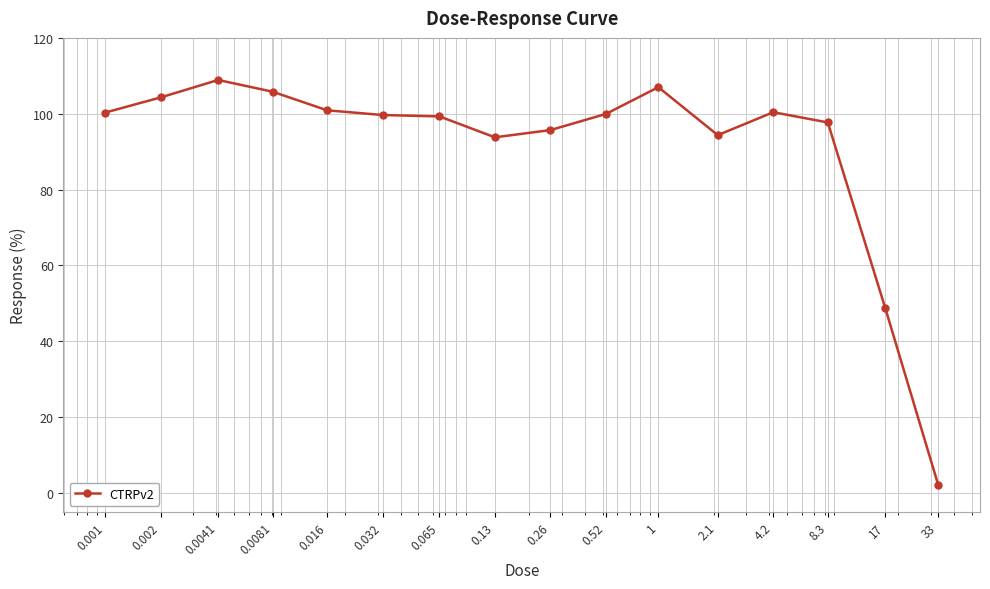

What is the difference between the maximum and minimum values?

106.9